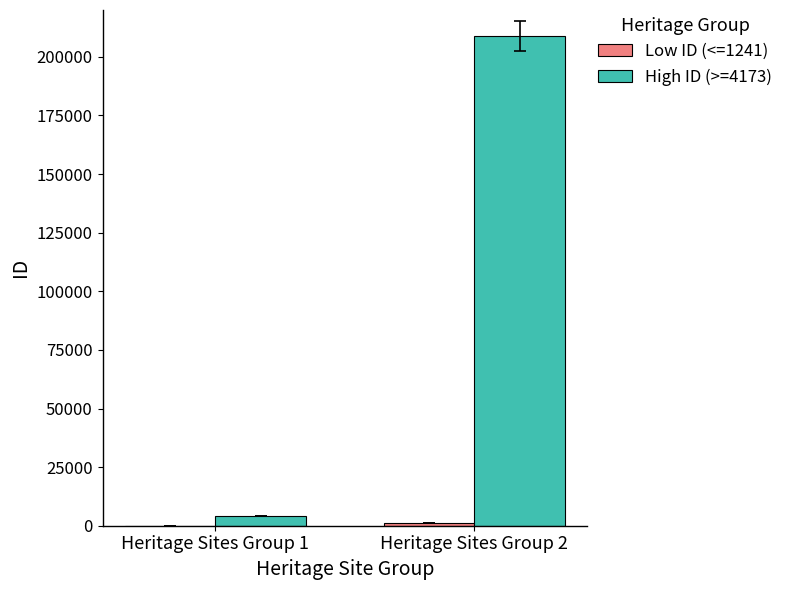

The value of High ID (>=4173) at Heritage Sites Group 2 is 208949. True or false?

True